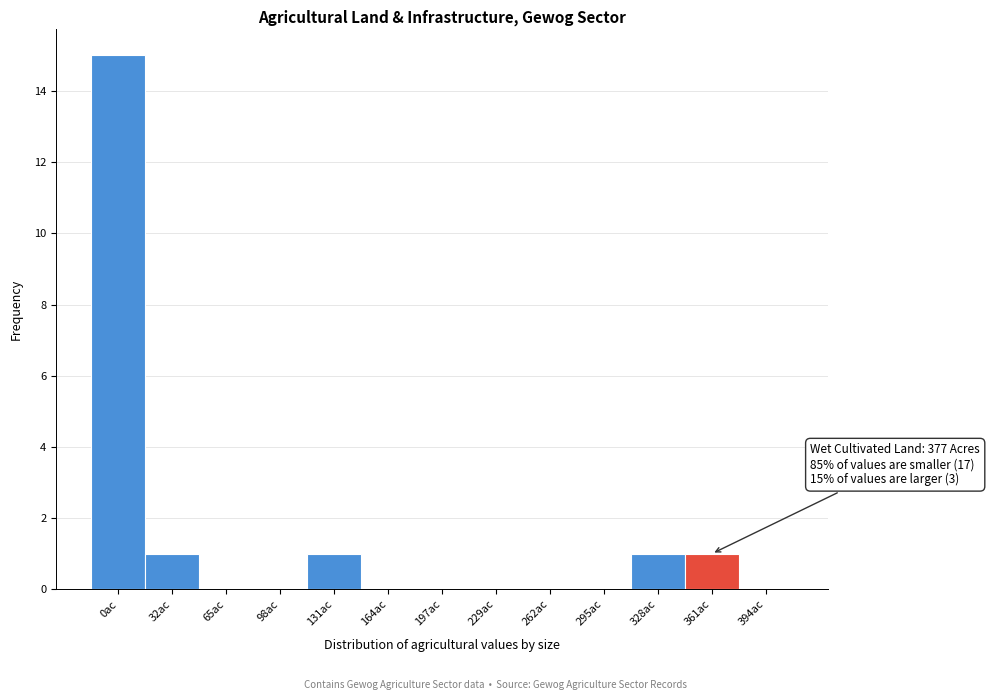

Reading left to right, extract all data points from this chart.

0ac=15	32ac=1	65ac=0	98ac=0	131ac=1	164ac=0	197ac=0	229ac=0	262ac=0	295ac=0	328ac=1	361ac=1	394ac=0